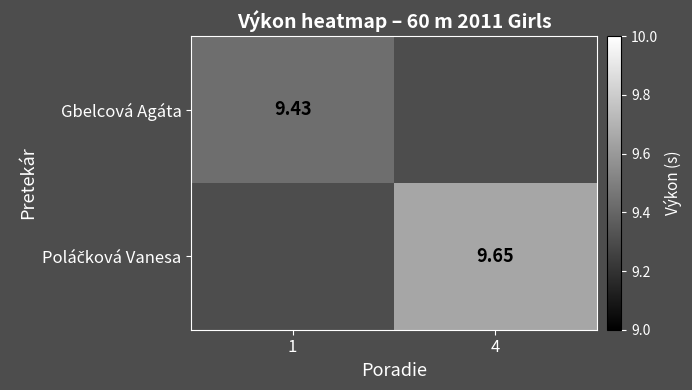

The value of Poláčková Vanesa at 4 is 13.9. True or false?

False